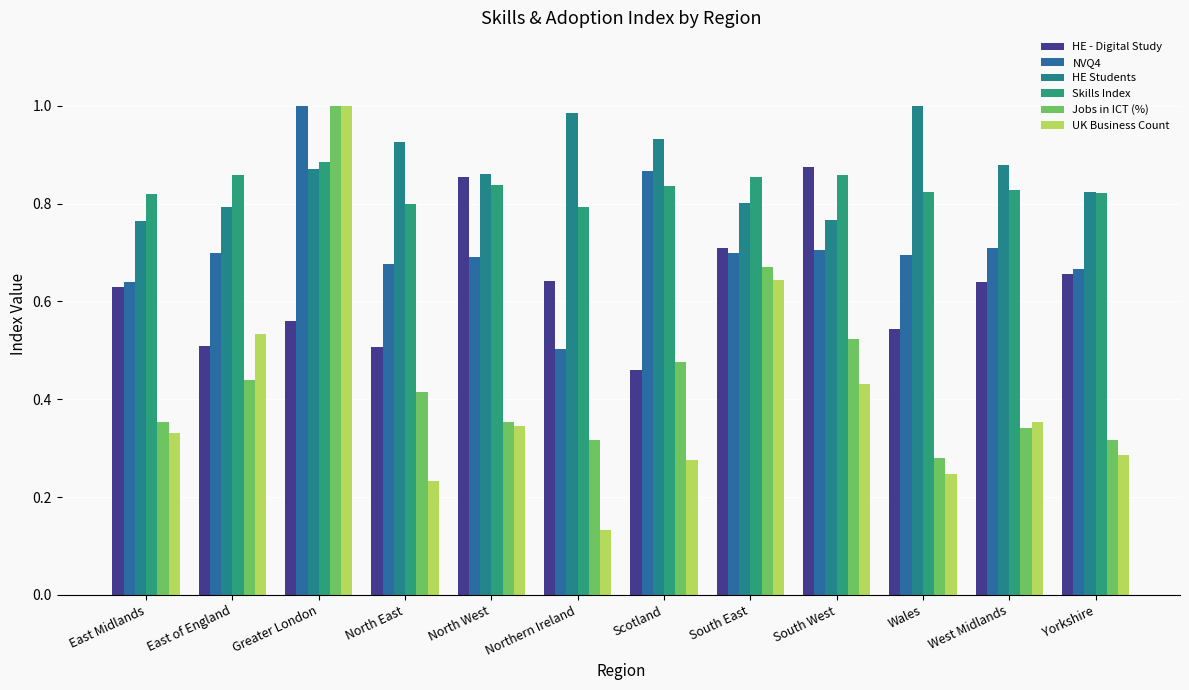

Reading right to left, list all the values displayed in this chart.

HE - Digital Study: Yorkshire=0.7	West Midlands=0.6	Wales=0.5	South West=0.9	South East=0.7	Scotland=0.5	Northern Ireland=0.6	North West=0.9	North East=0.5	Greater London=0.6	East of England=0.5	East Midlands=0.6
NVQ4: Yorkshire=0.7	West Midlands=0.7	Wales=0.7	South West=0.7	South East=0.7	Scotland=0.9	Northern Ireland=0.5	North West=0.7	North East=0.7	Greater London=1.0	East of England=0.7	East Midlands=0.6
HE Students: Yorkshire=0.8	West Midlands=0.9	Wales=1.0	South West=0.8	South East=0.8	Scotland=0.9	Northern Ireland=1.0	North West=0.9	North East=0.9	Greater London=0.9	East of England=0.8	East Midlands=0.8
Skills Index: Yorkshire=0.8	West Midlands=0.8	Wales=0.8	South West=0.9	South East=0.9	Scotland=0.8	Northern Ireland=0.8	North West=0.8	North East=0.8	Greater London=0.9	East of England=0.9	East Midlands=0.8
Jobs in ICT (%): Yorkshire=0.3	West Midlands=0.3	Wales=0.3	South West=0.5	South East=0.7	Scotland=0.5	Northern Ireland=0.3	North West=0.4	North East=0.4	Greater London=1.0	East of England=0.4	East Midlands=0.4
UK Business Count: Yorkshire=0.3	West Midlands=0.4	Wales=0.2	South West=0.4	South East=0.6	Scotland=0.3	Northern Ireland=0.1	North West=0.3	North East=0.2	Greater London=1.0	East of England=0.5	East Midlands=0.3